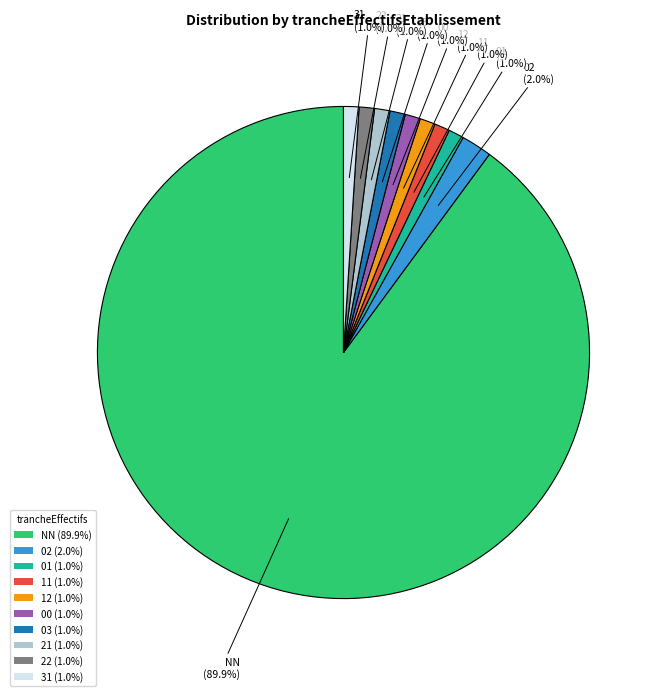

Approximately how many times larger is the value at 01 compared to 22?

1.0